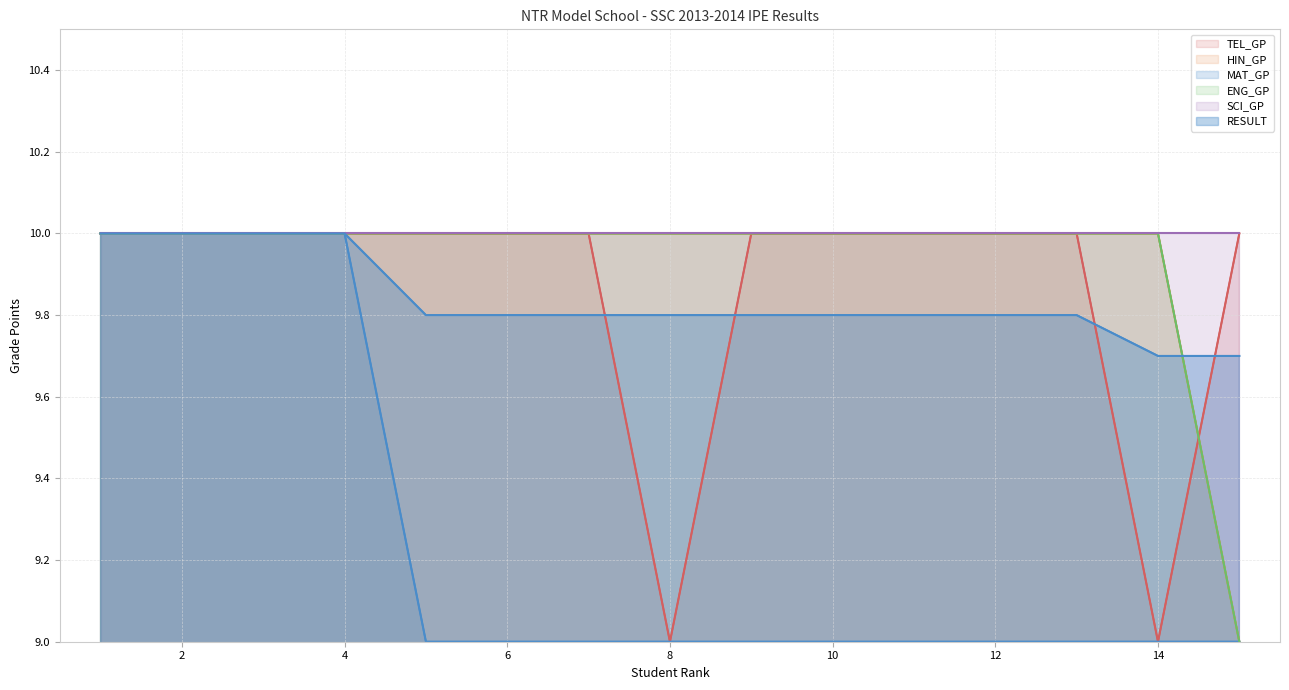

What is the lowest value of the SCI_GP series?

10.0